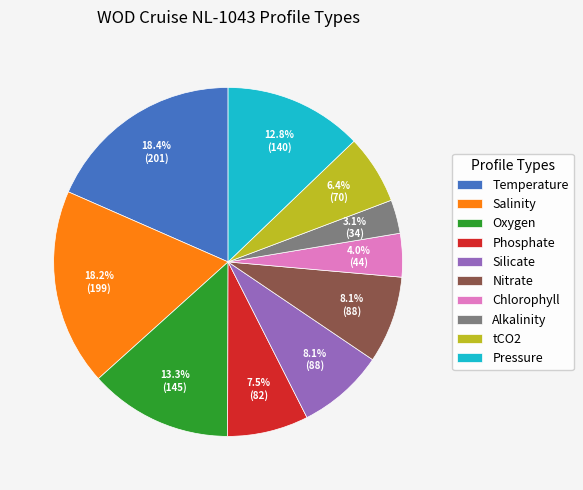

To the nearest percent, what is the combined percentage of Oxygen and Salinity?

32%